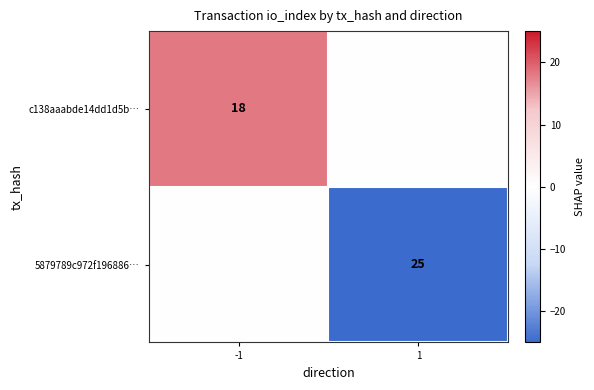

The value of c138aaabde14dd1d5b… at -1 is 18. True or false?

True